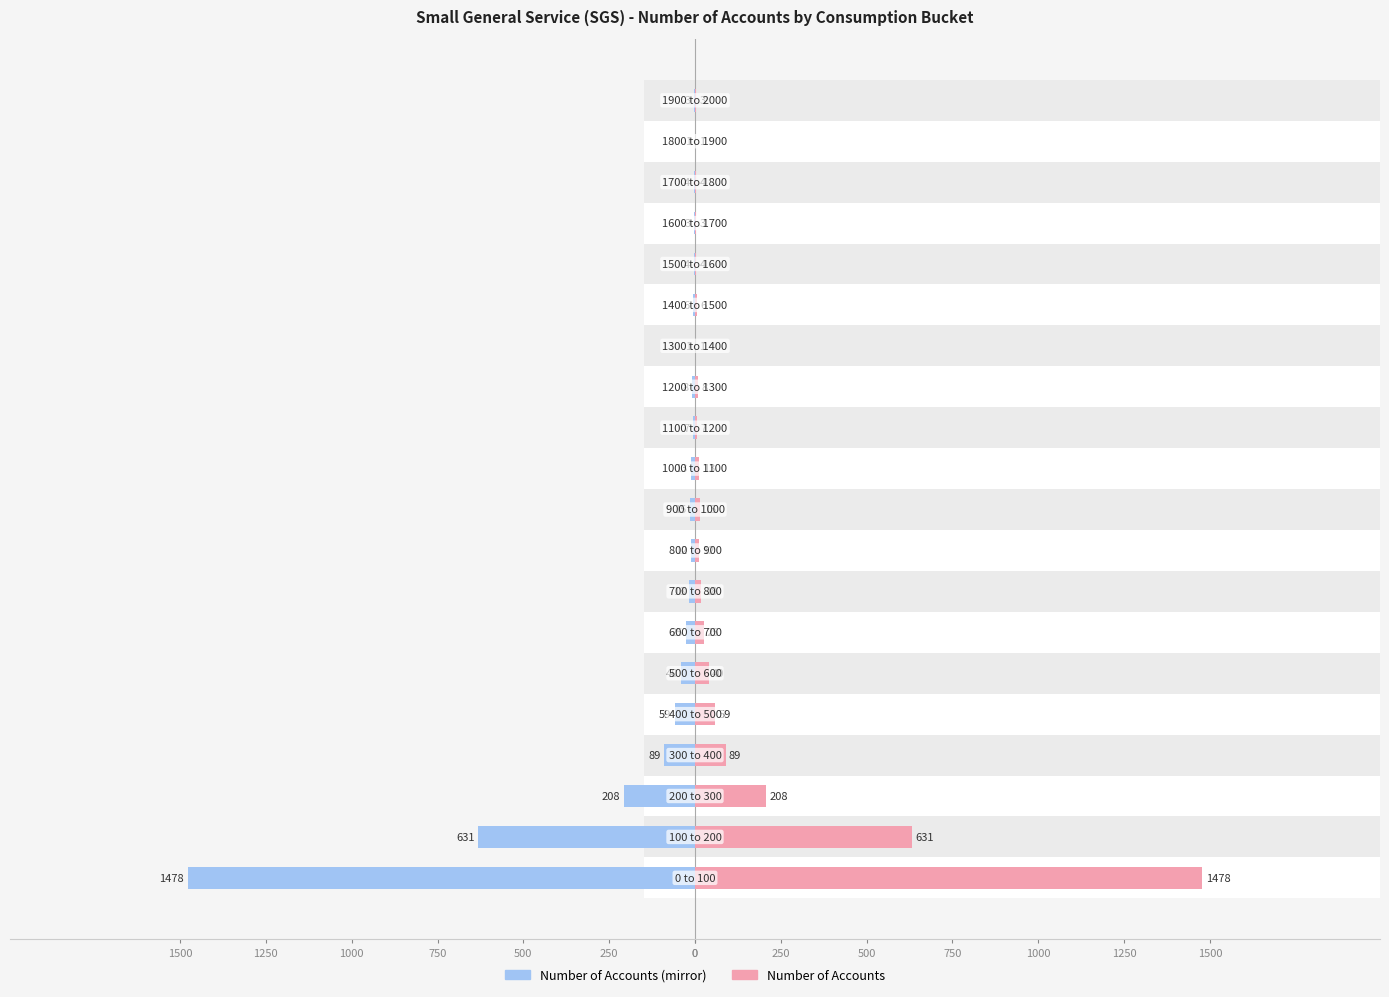

Are the bars horizontal?

Yes